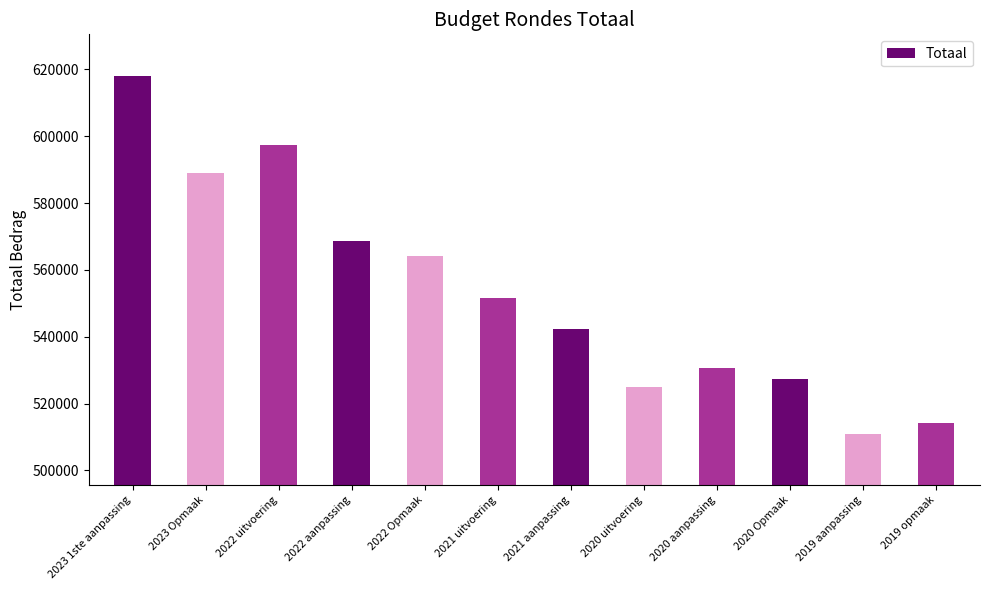

Which label corresponds to the smallest value in the chart?

2019 aanpassing